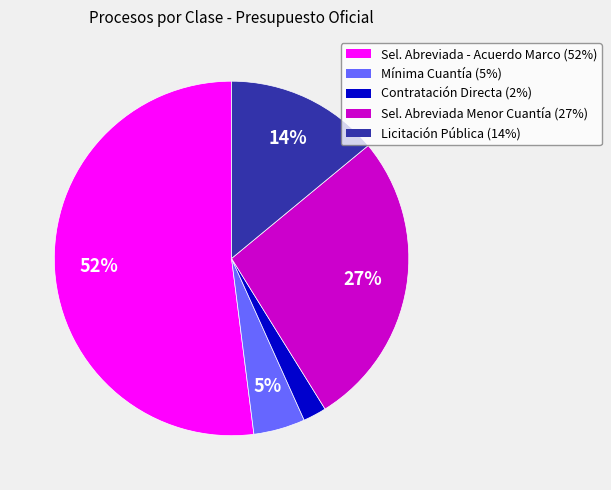

To the nearest percent, what is the difference between the largest and smallest slice percentages?

50%